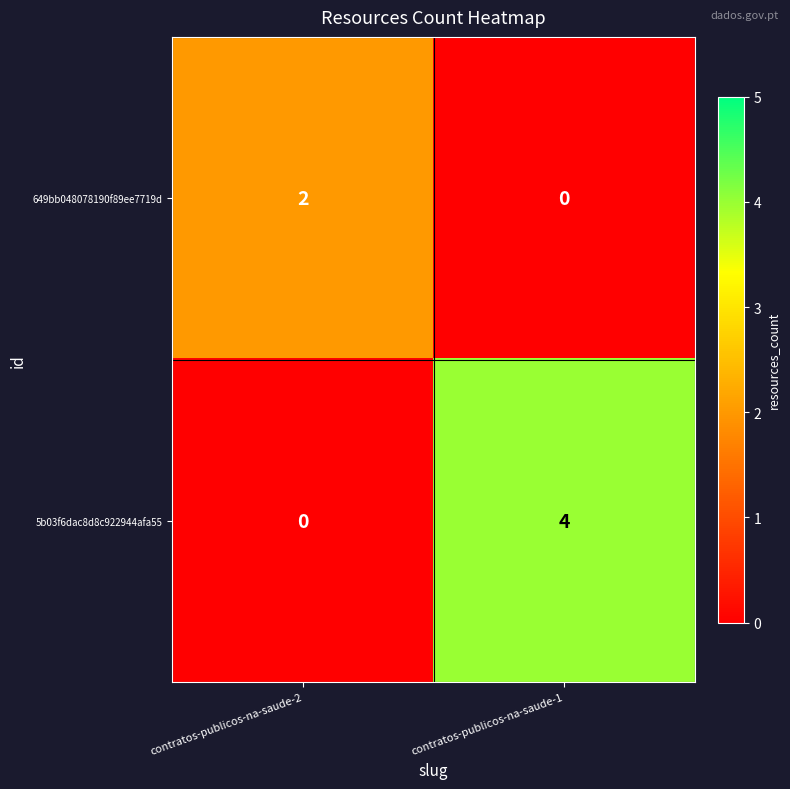

Which series has the largest total across all categories?

5b03f6dac8d8c922944afa55